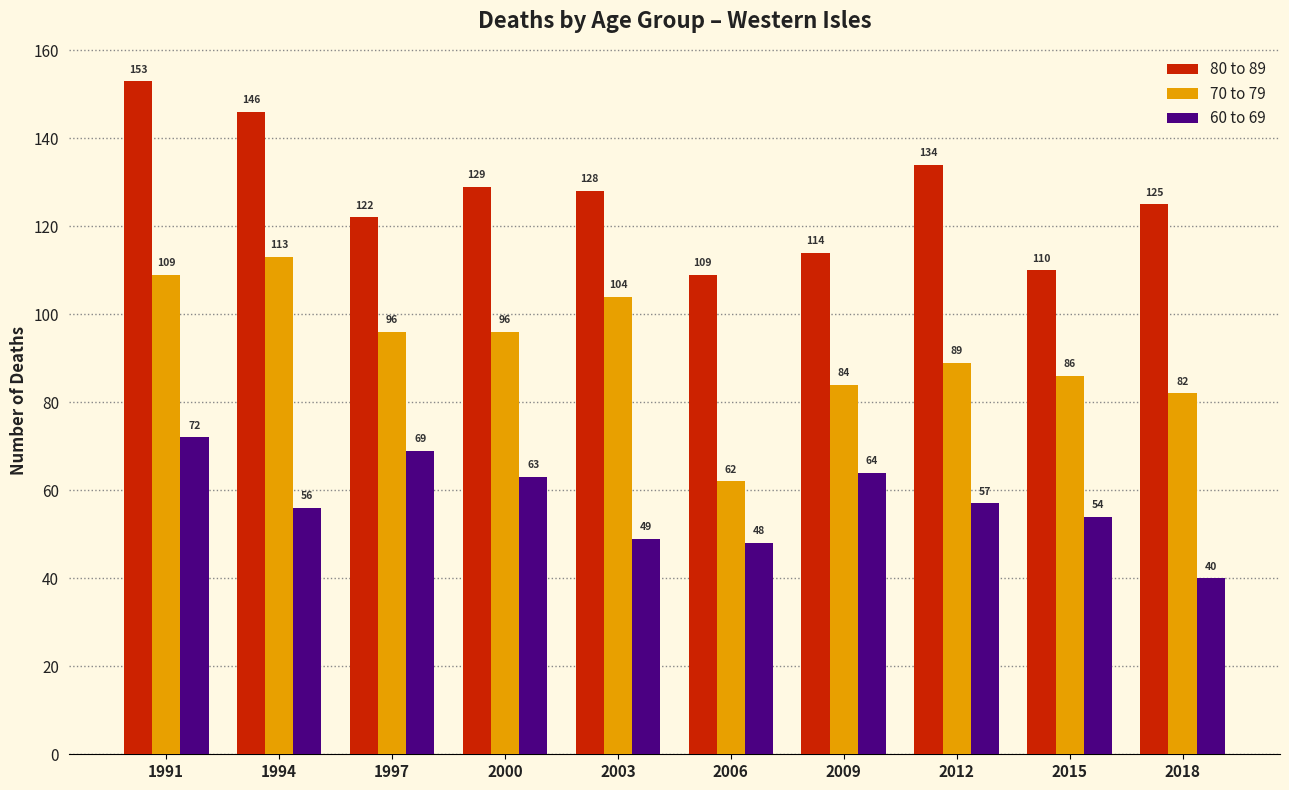

The value of 70 to 79 at 1991 is 43. True or false?

False